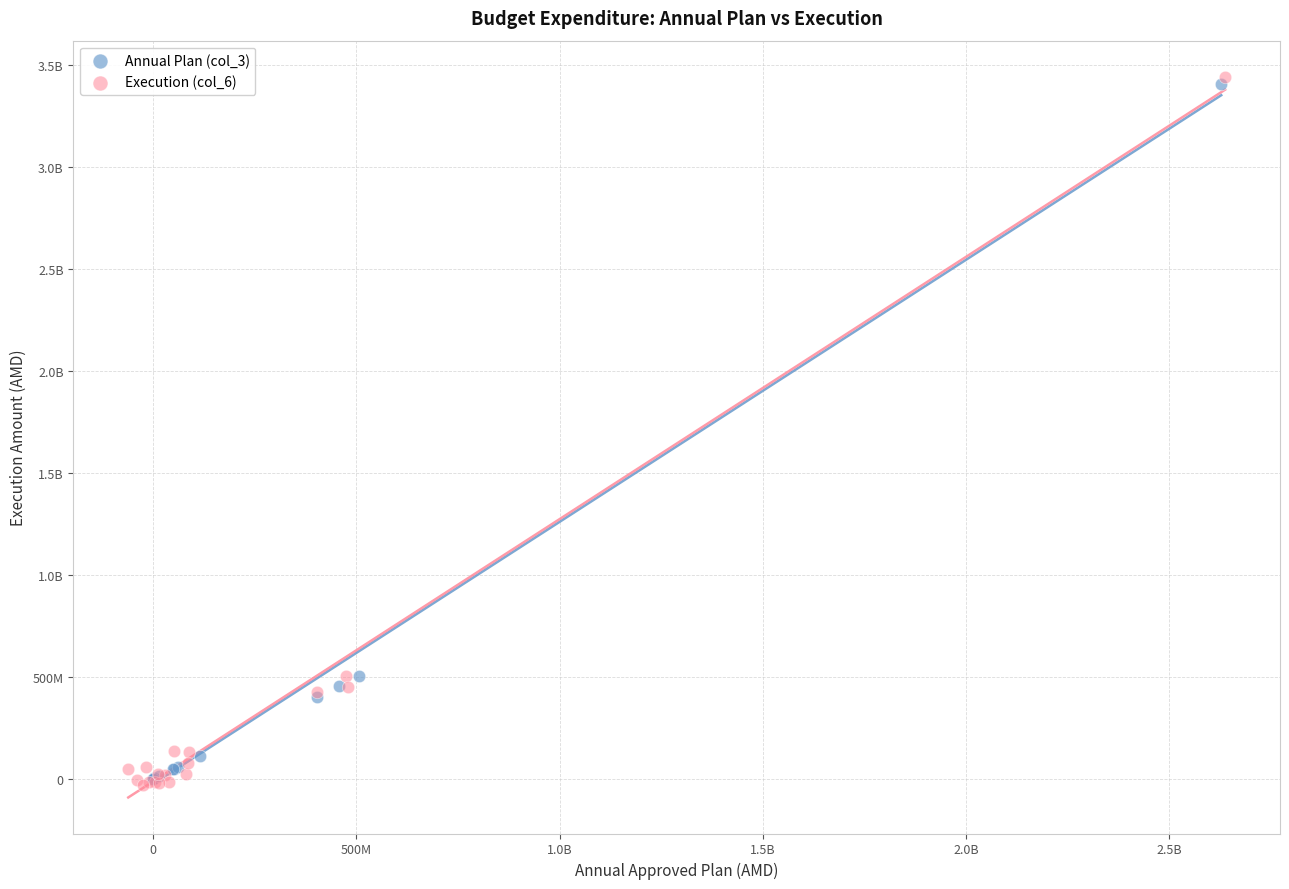

What are all the series names shown in the legend?

Annual Plan (col_3), Execution (col_6)